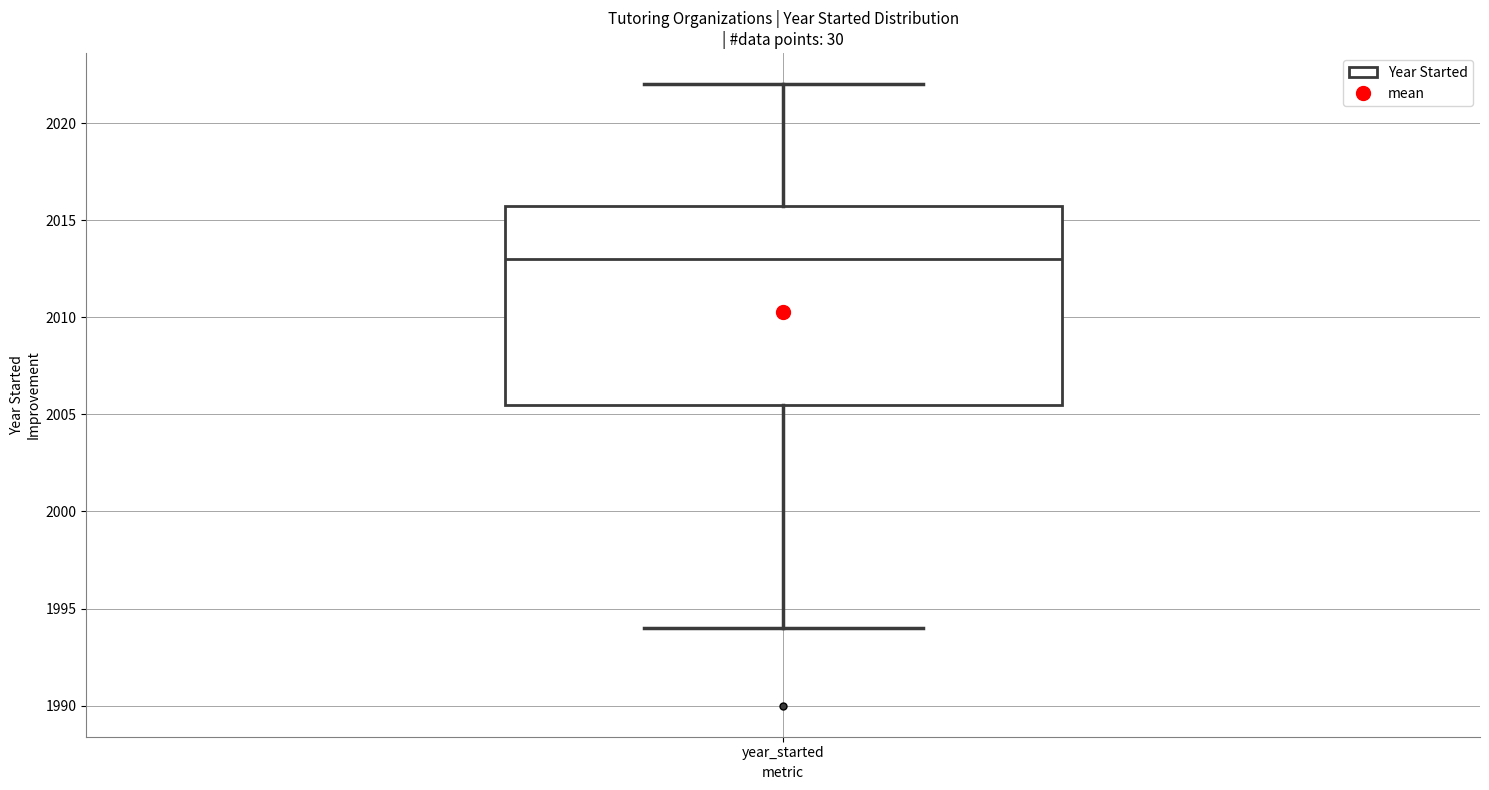

Read this box plot against the y-axis: the position of the median line, the range covered by the box, and the ends of both whiskers. The values are not printed on the chart, so give them approximately, as read against the axis.

median 2013.0, box 2005.5 to 2016.0, whiskers 1994.0 to 2022.0